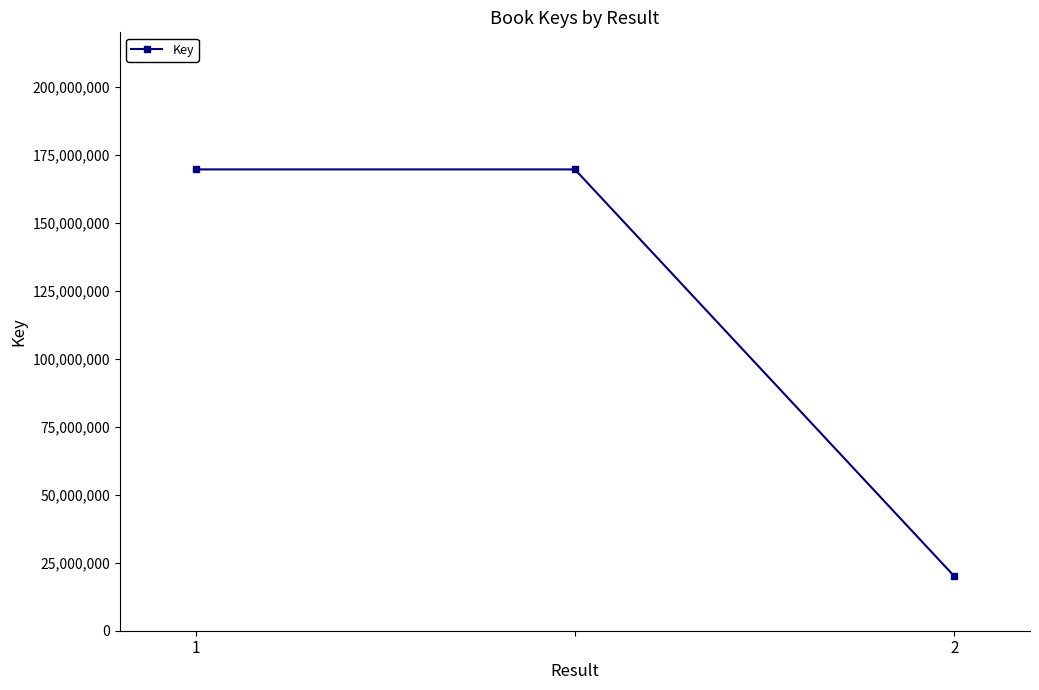

What is the average value?

119761179